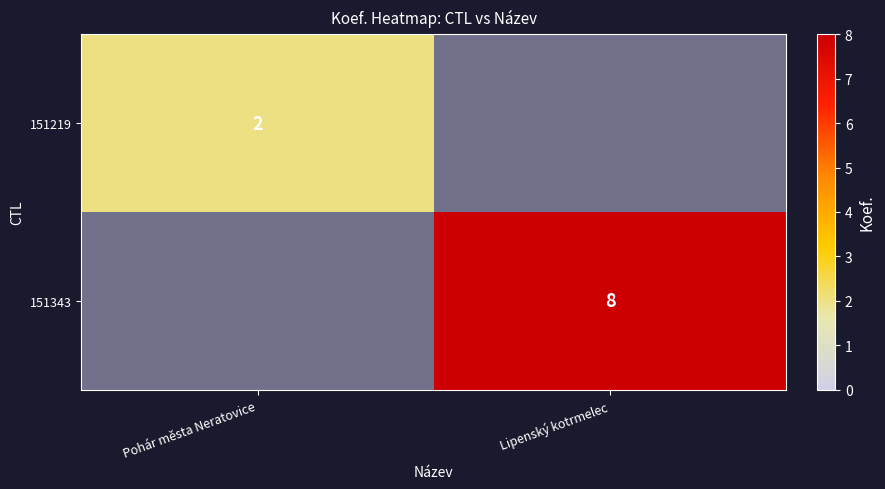

What is the total value across all series at Lipenský kotrmelec?

8